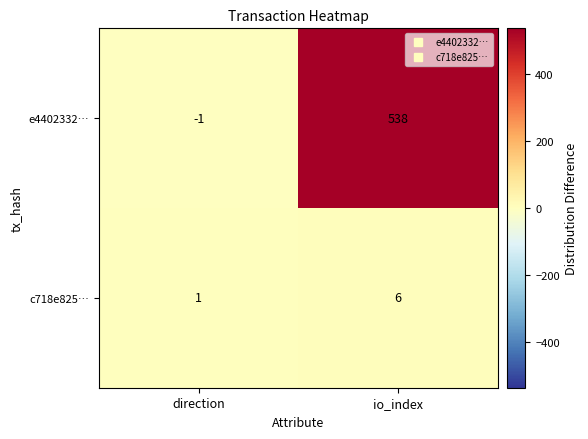

Which label corresponds to the largest value in the chart?

io_index